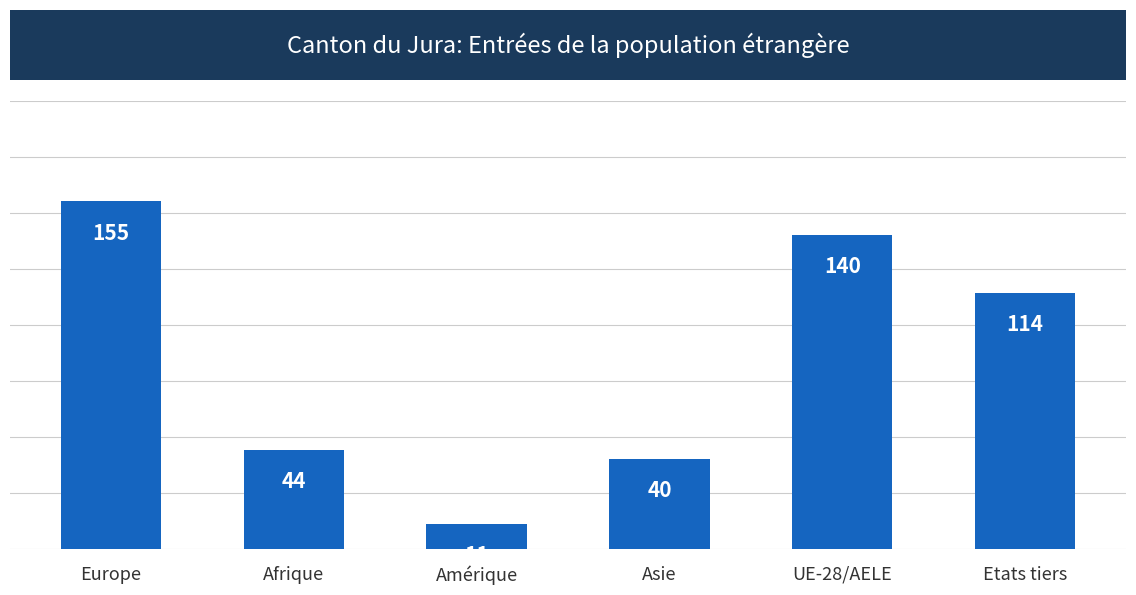

What is the value of the 5th bar from the left?

140